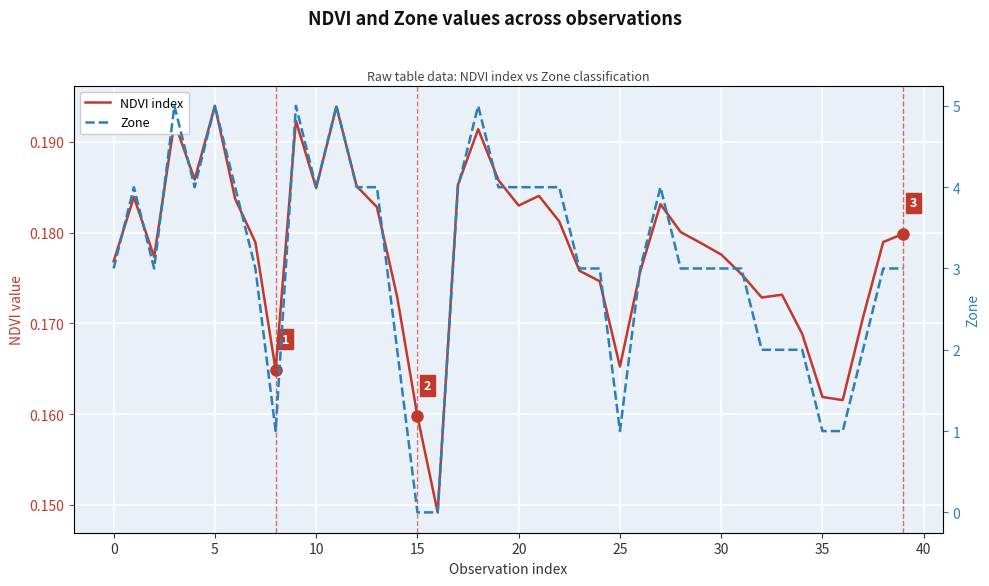

Reading left to right, extract all data points from this chart.

NDVI index: 0.2	0.2	0.2	0.2	0.2	0.2	0.2	0.2	0.2	0.2	0.2	0.2	0.2	0.2	0.2	0.2	0.1	0.2	0.2	0.2	0.2	0.2	0.2	0.2	0.2	0.2	0.2	0.2	0.2	0.2	0.2	0.2	0.2	0.2	0.2	0.2	0.2	0.2	0.2	0.2
Zone: 3.0	4.0	3.0	5.0	4.0	5.0	4.0	3.0	1.0	5.0	4.0	5.0	4.0	4.0	2.0	0.0	0.0	4.0	5.0	4.0	4.0	4.0	4.0	3.0	3.0	1.0	3.0	4.0	3.0	3.0	3.0	3.0	2.0	2.0	2.0	1.0	1.0	2.0	3.0	3.0